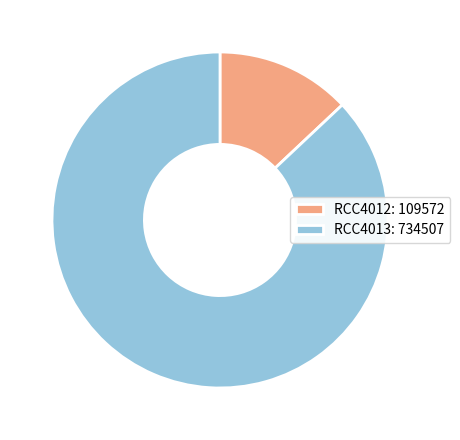

What is the smallest slice in the pie chart?

RCC4012